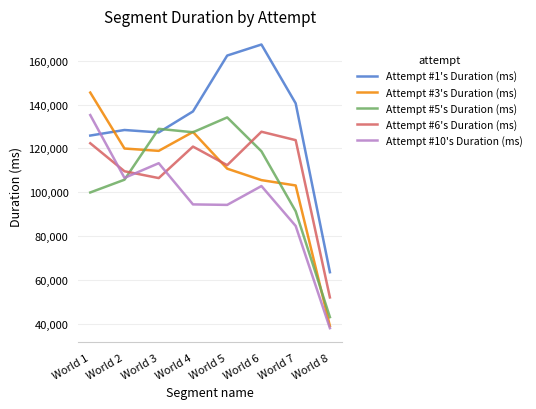

Does the chart have visible grid lines?

Yes